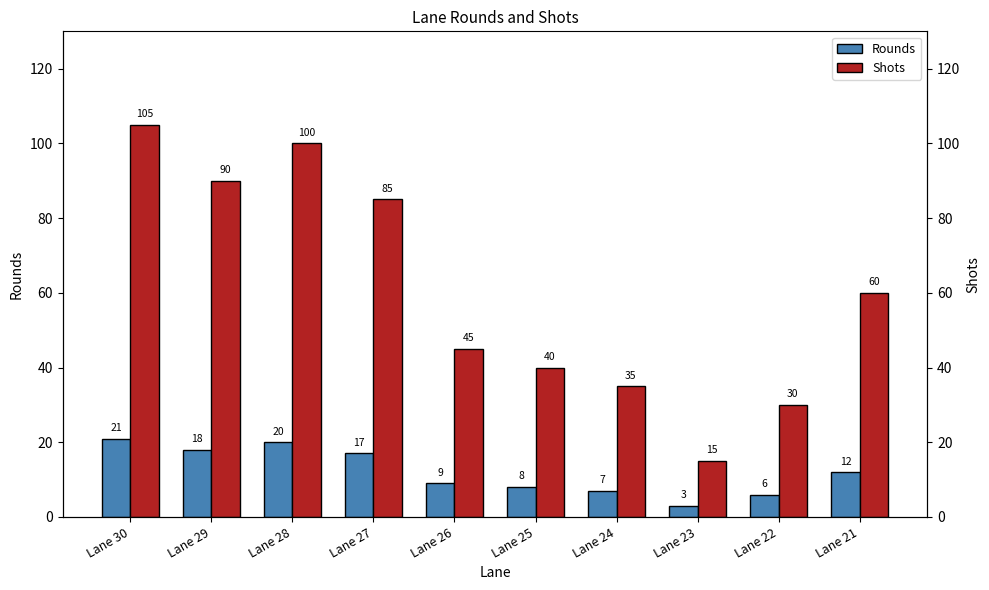

Are the bars grouped side by side (vs. stacked)?

Yes